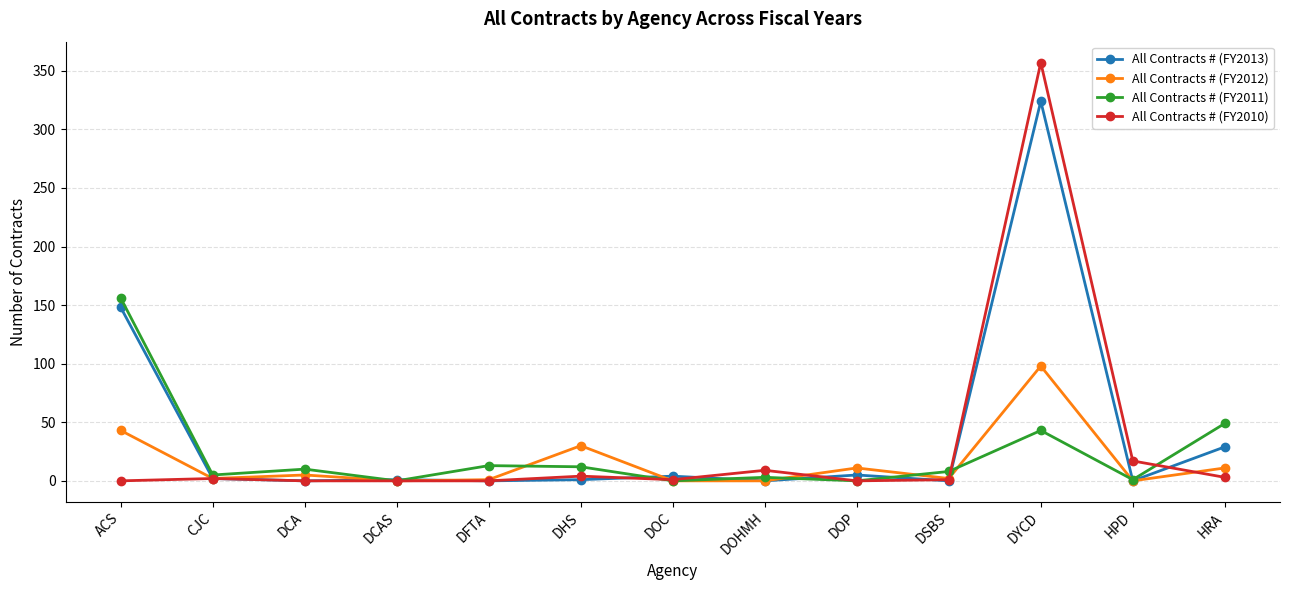

List the series in order of their peak value, highest first.

All Contracts # (FY2010), All Contracts # (FY2013), All Contracts # (FY2011), All Contracts # (FY2012)